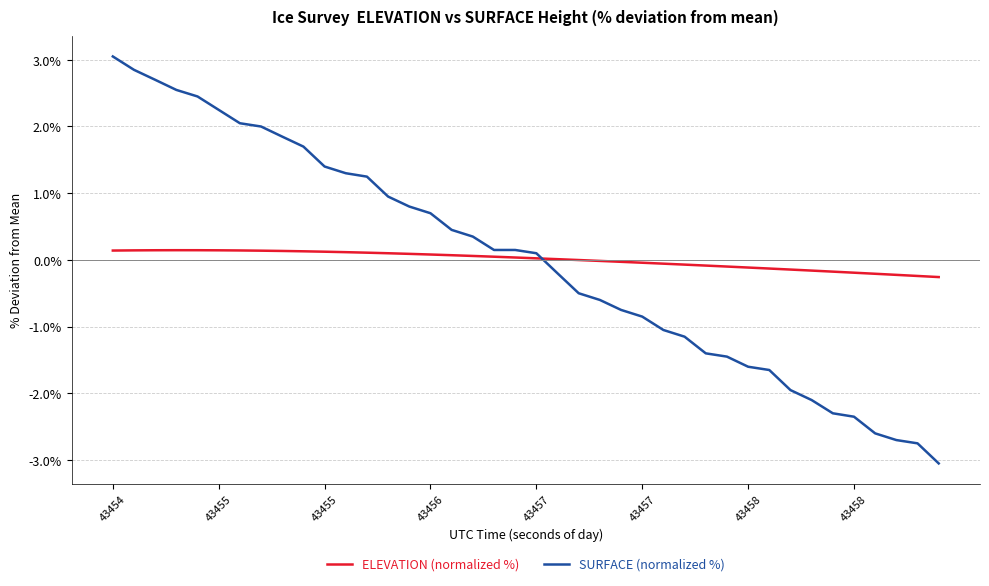

Which series ends up on top after the final intersection of SURFACE (normalized %) and ELEVATION (normalized %)?

ELEVATION (normalized %)